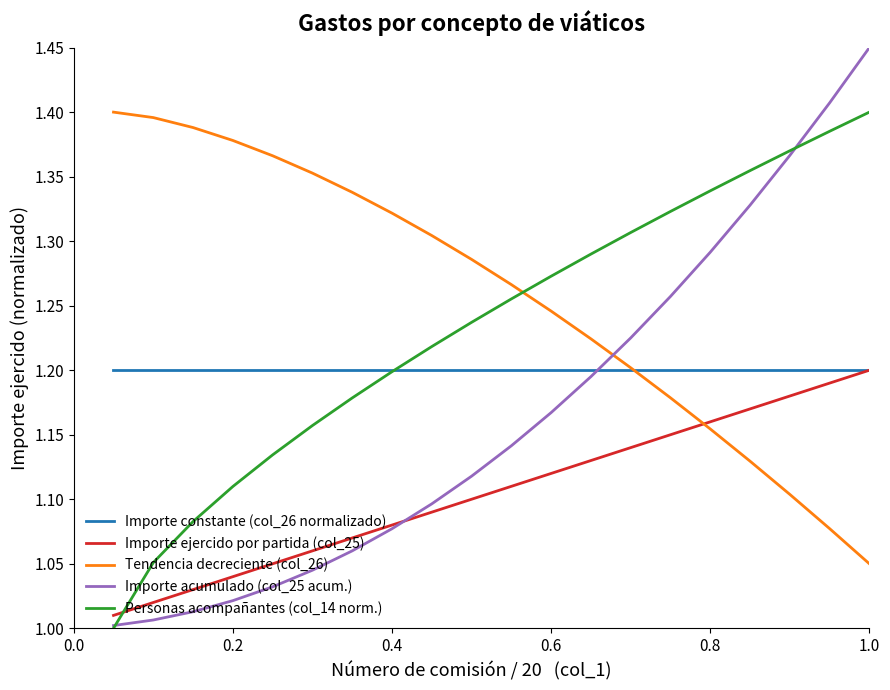

Is this an area chart (filled region under the line)?

No